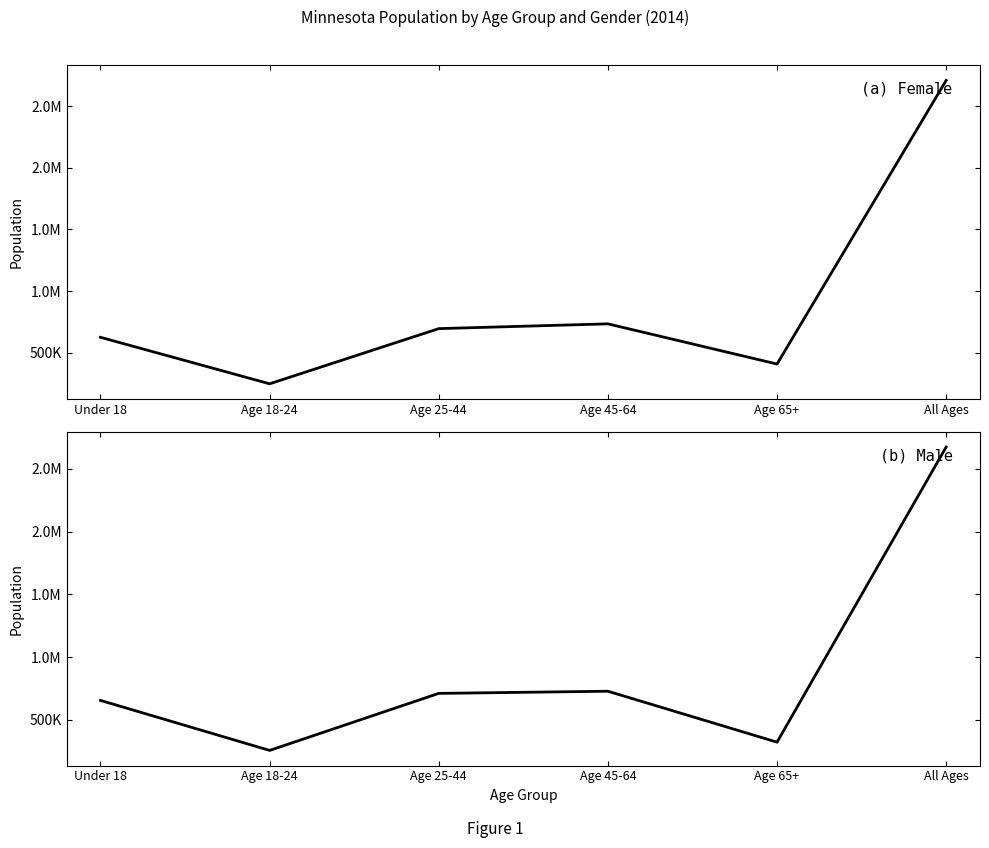

How many times do Male and Female cross each other?

1